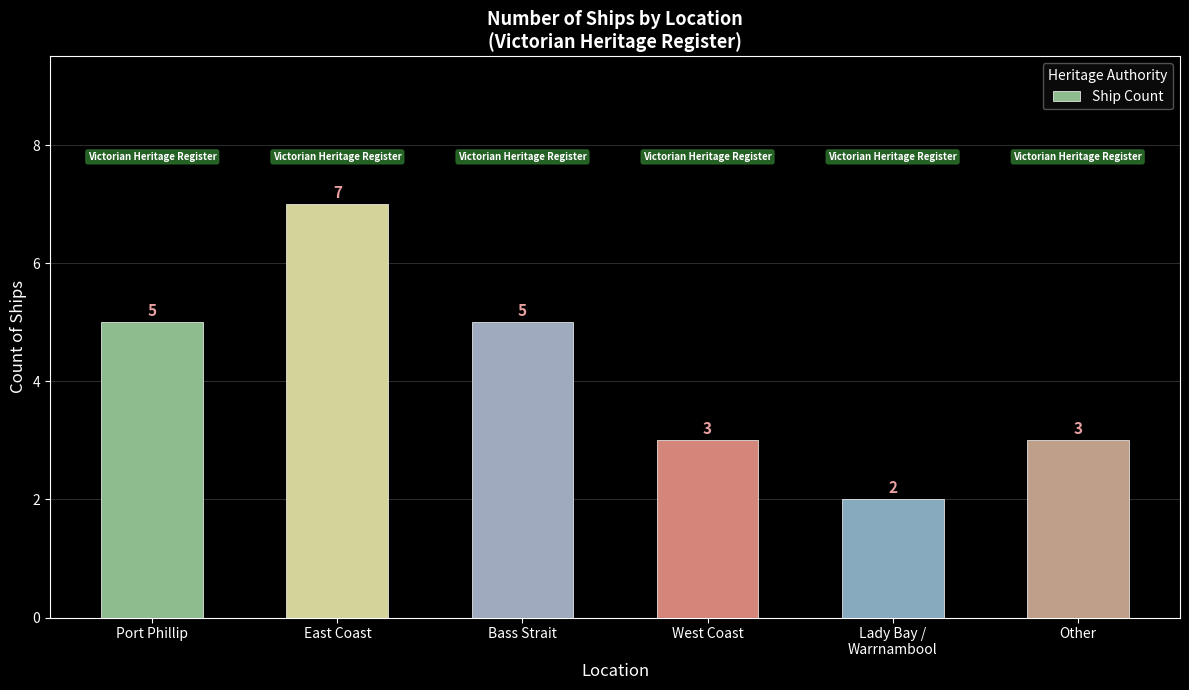

What is the minimum value shown in the chart?

2